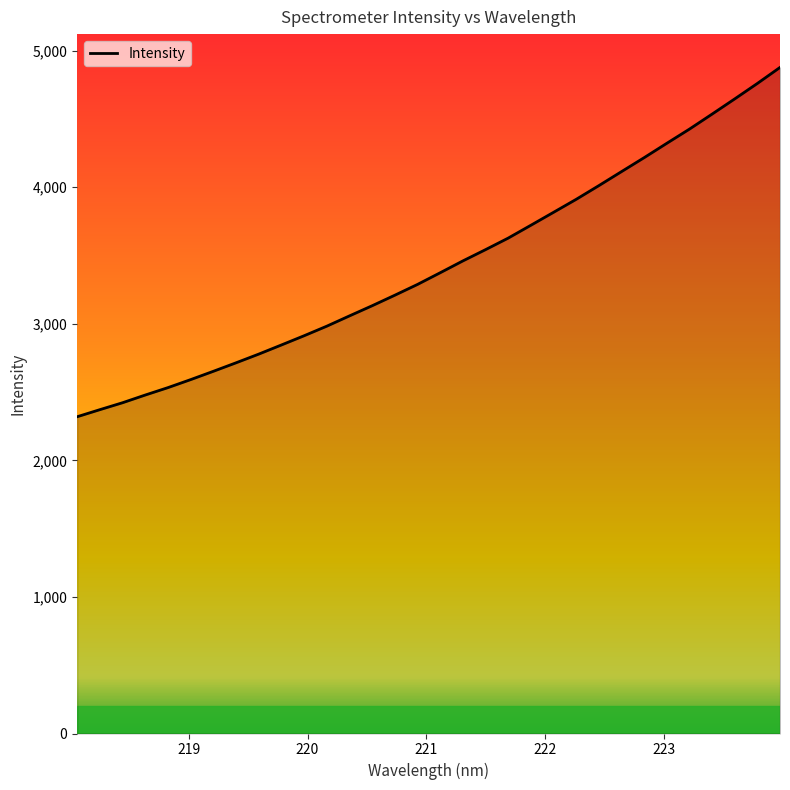

What is the average value?

3426.5